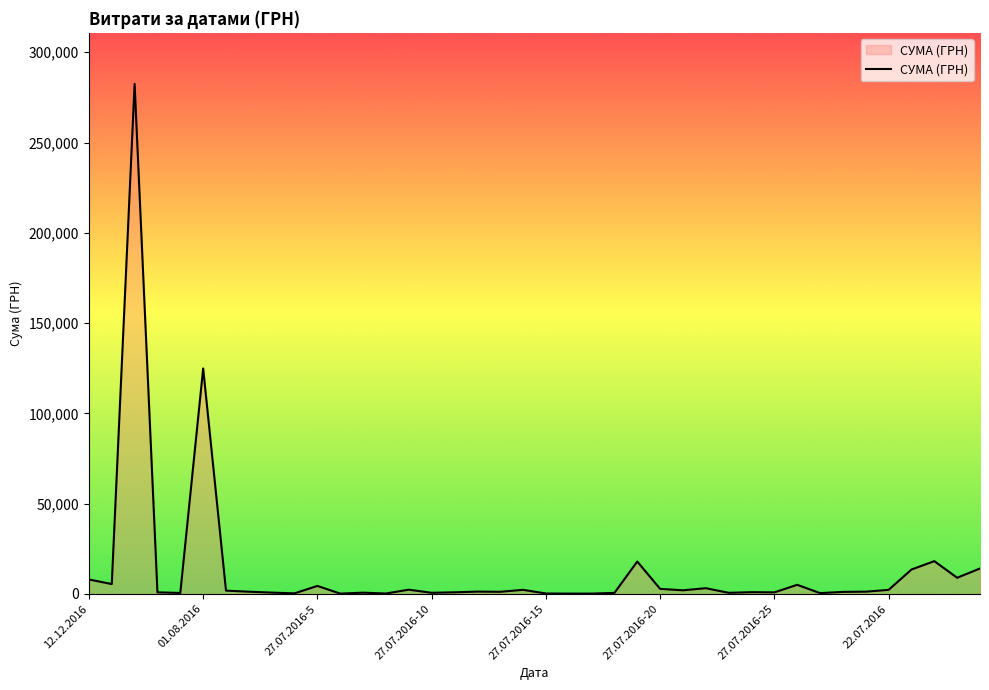

What is the greatest value displayed?

282495.1